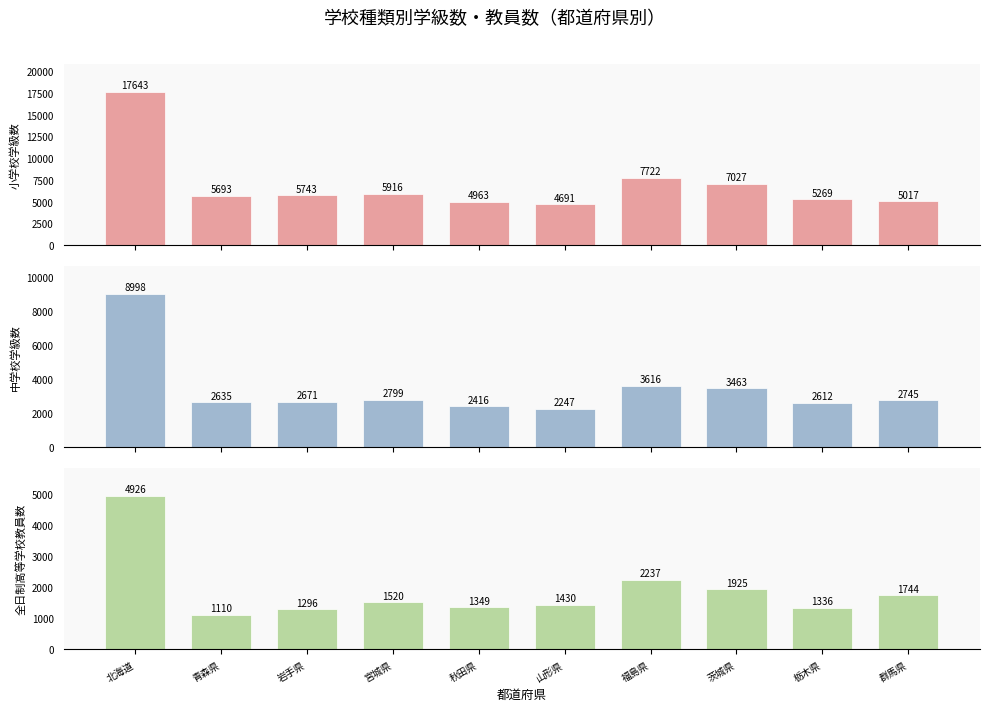

What is the value of the 小学校学級数 bar at the 7th from the left?

7722